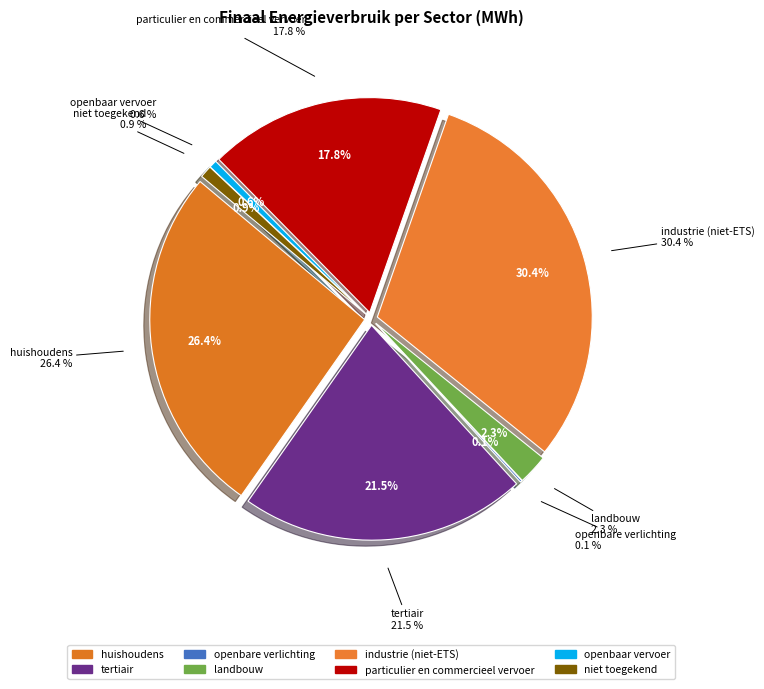

Count the number of slices in the pie.

8